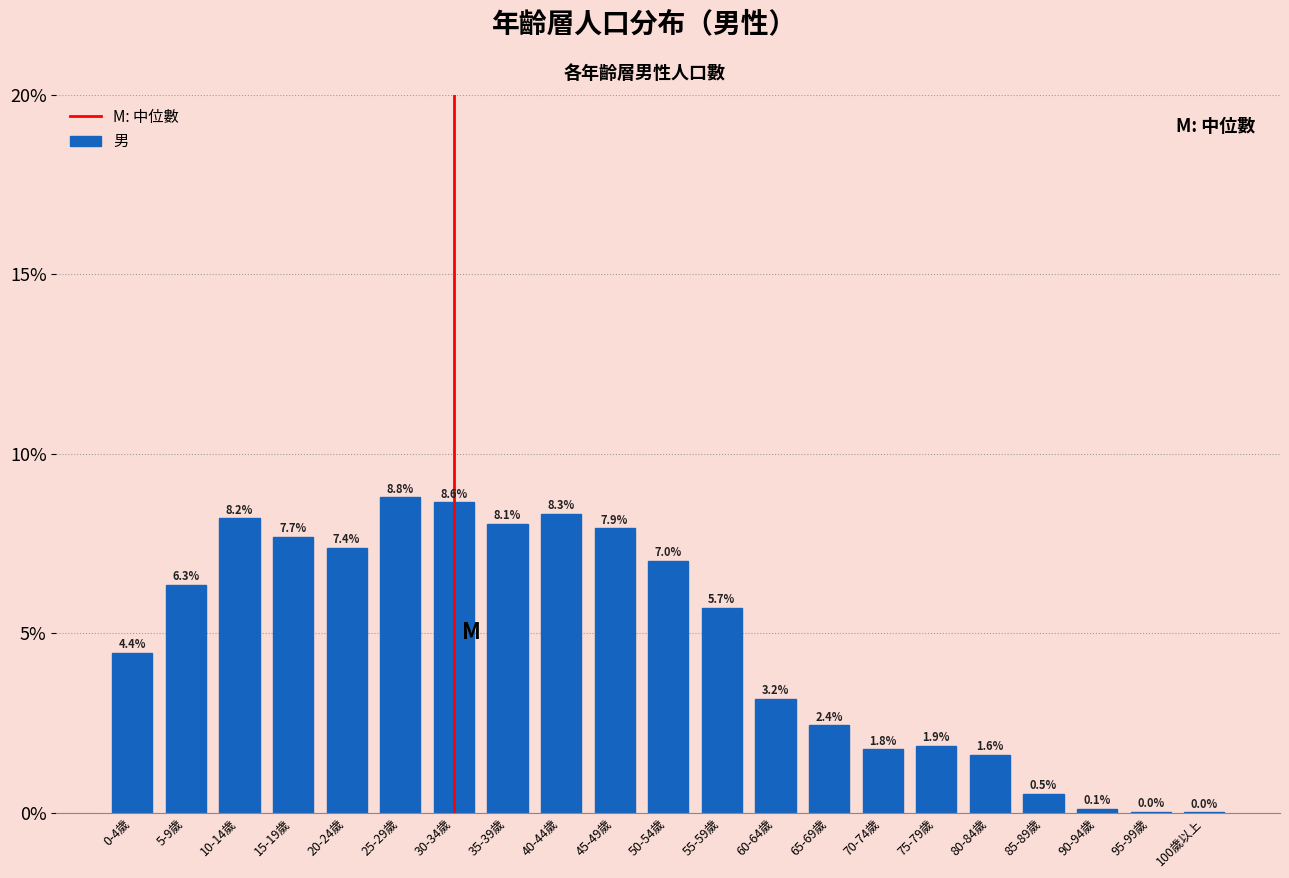

Are the bars horizontal?

No